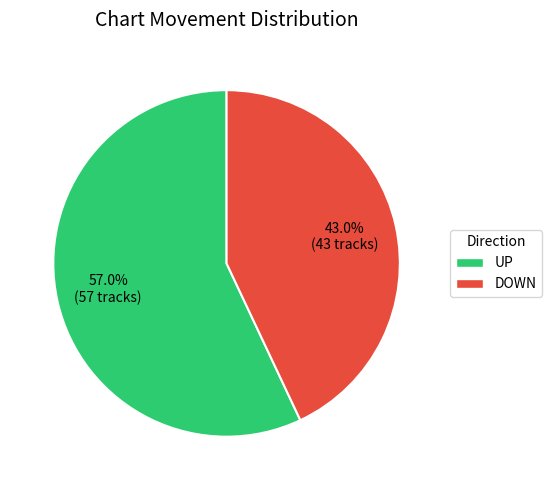

Does any single category account for the majority?

Yes